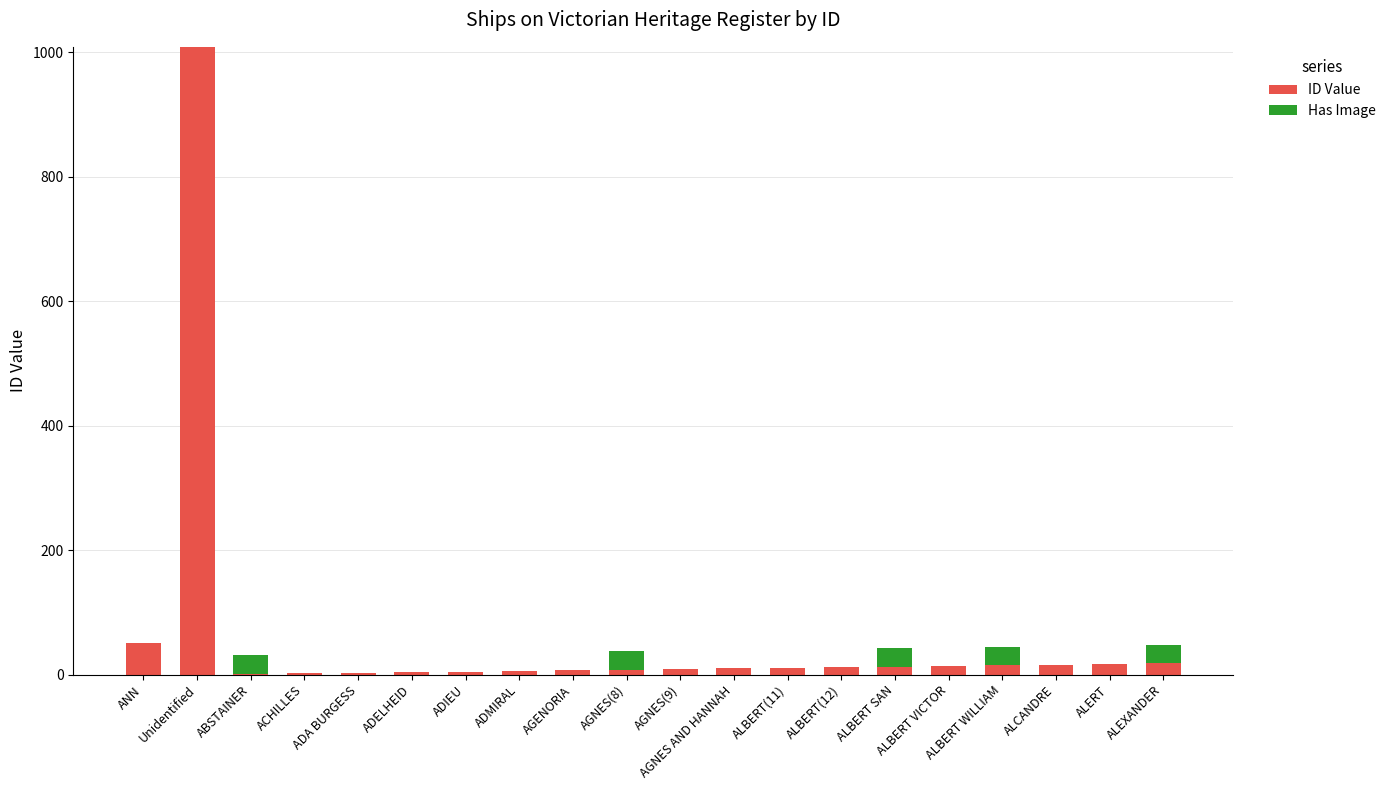

How many categories are shown in the chart?

20